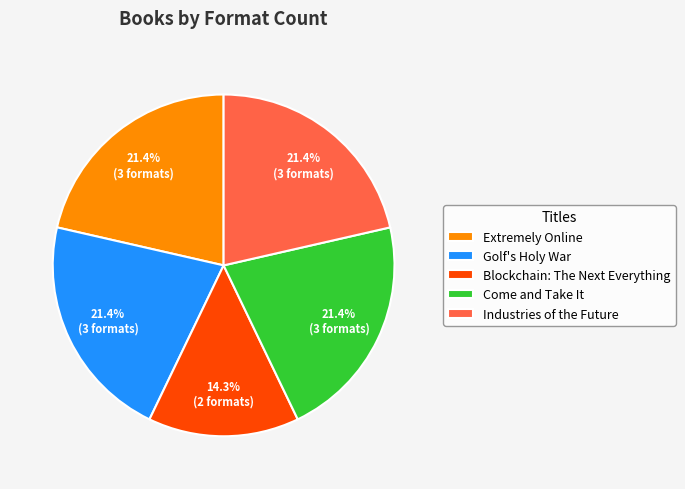

What is the smallest slice in the pie chart?

Blockchain: The Next Everything